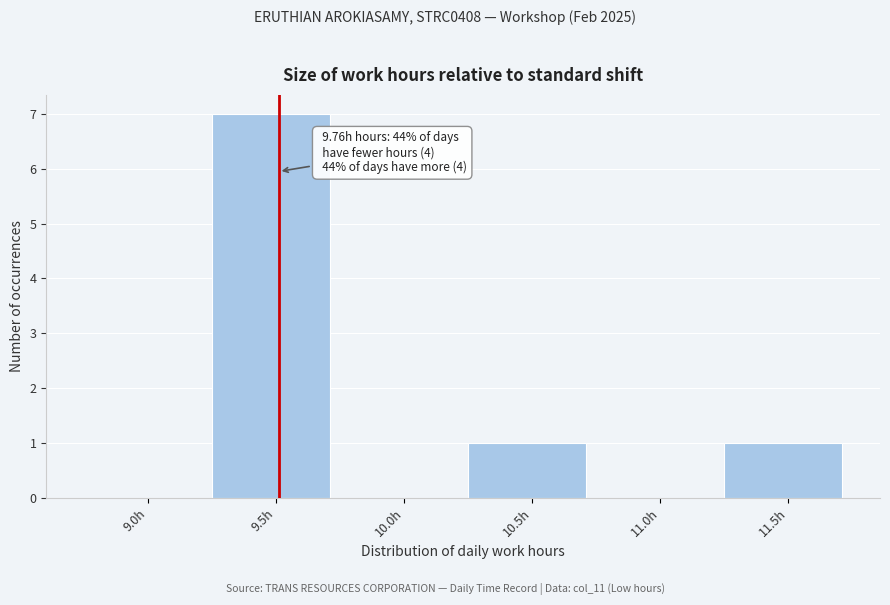

Reading left to right, list all the values displayed in this chart.

9.0h=0	9.5h=7	10.0h=0	10.5h=1	11.0h=0	11.5h=1